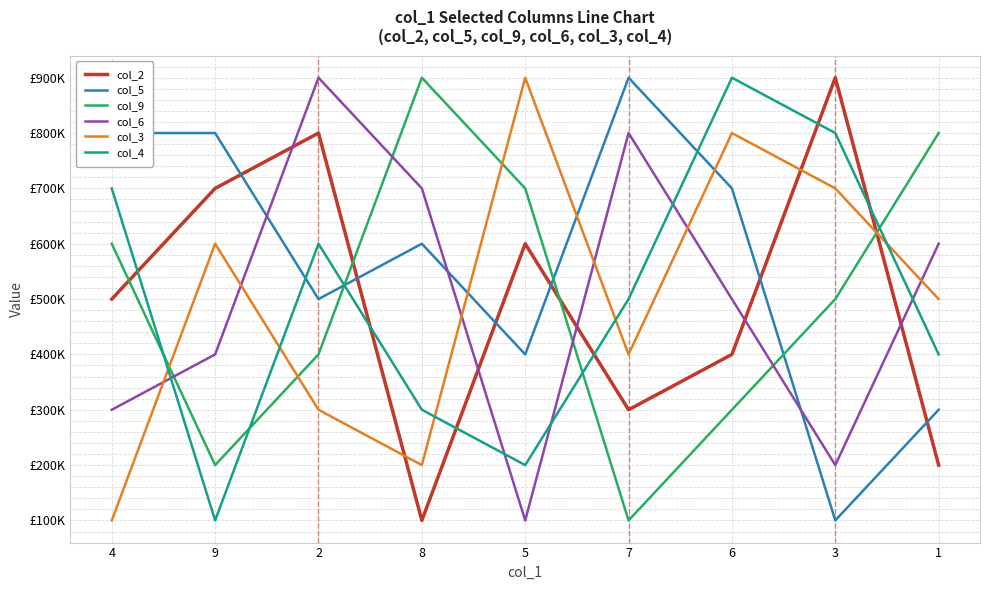

What position from the left is 3?

8